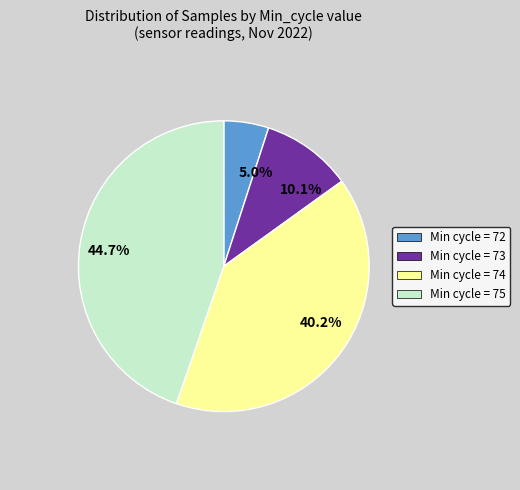

Rank the categories by value from lowest to highest.

Min cycle = 72, Min cycle = 73, Min cycle = 74, Min cycle = 75